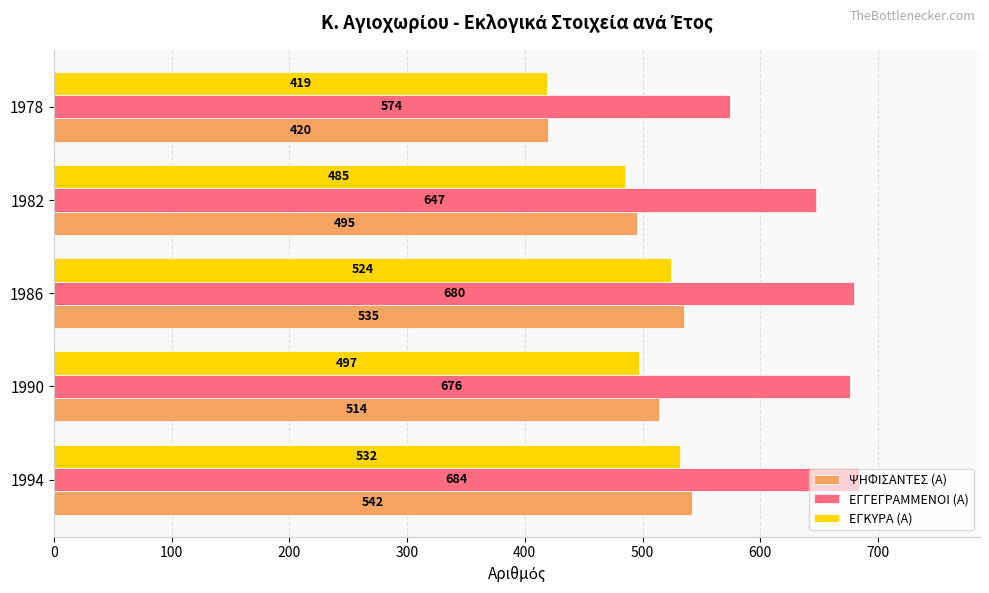

What is the sum of the ΕΓΚΥΡΑ (Α) values at 1978 and 1990?

916